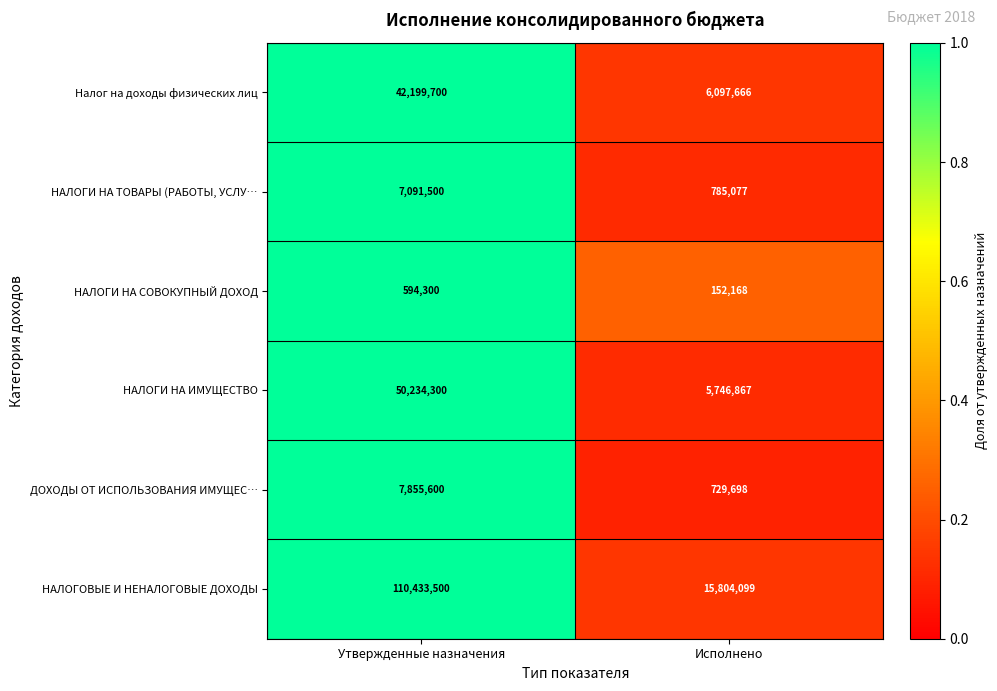

At which label is НАЛОГИ НА ИМУЩЕСТВО closest to 27990583?

Исполнено